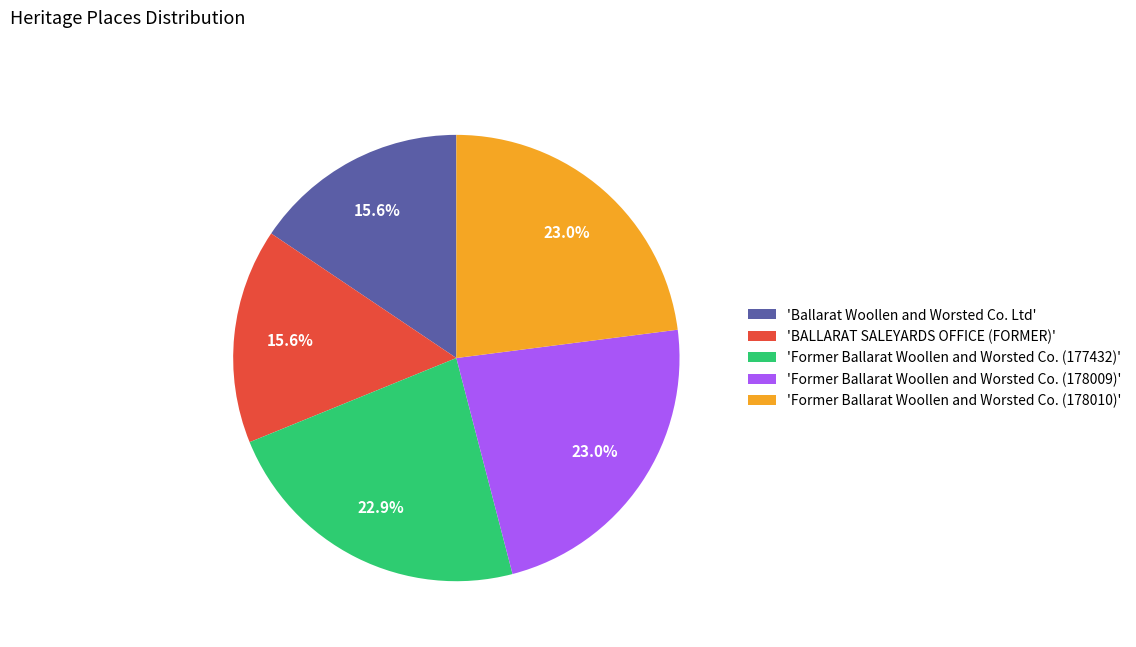

Combined, what portion of the pie is 'BALLARAT SALEYARDS OFFICE (FORMER)' and 'Former Ballarat Woollen and Worsted Co. (178009)'?

38.6%